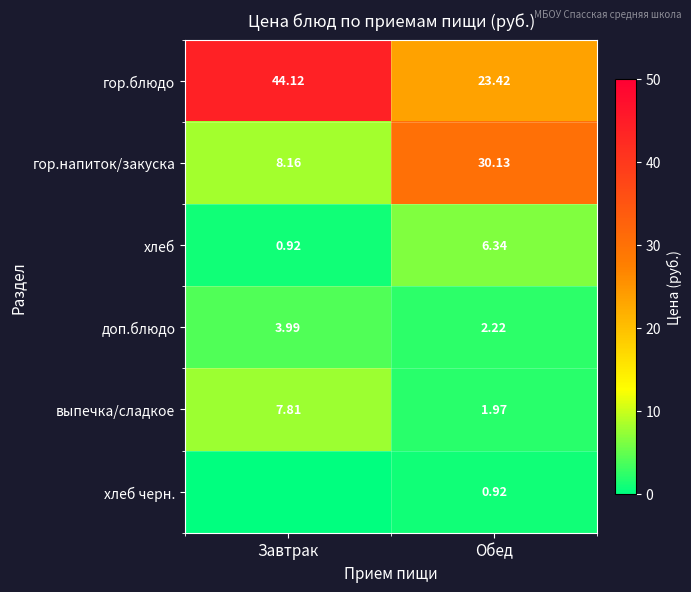

At Обед, list the series in order from largest to smallest.

гор.напиток/закуска, гор.блюдо, хлеб, доп.блюдо, выпечка/сладкое, хлеб черн.